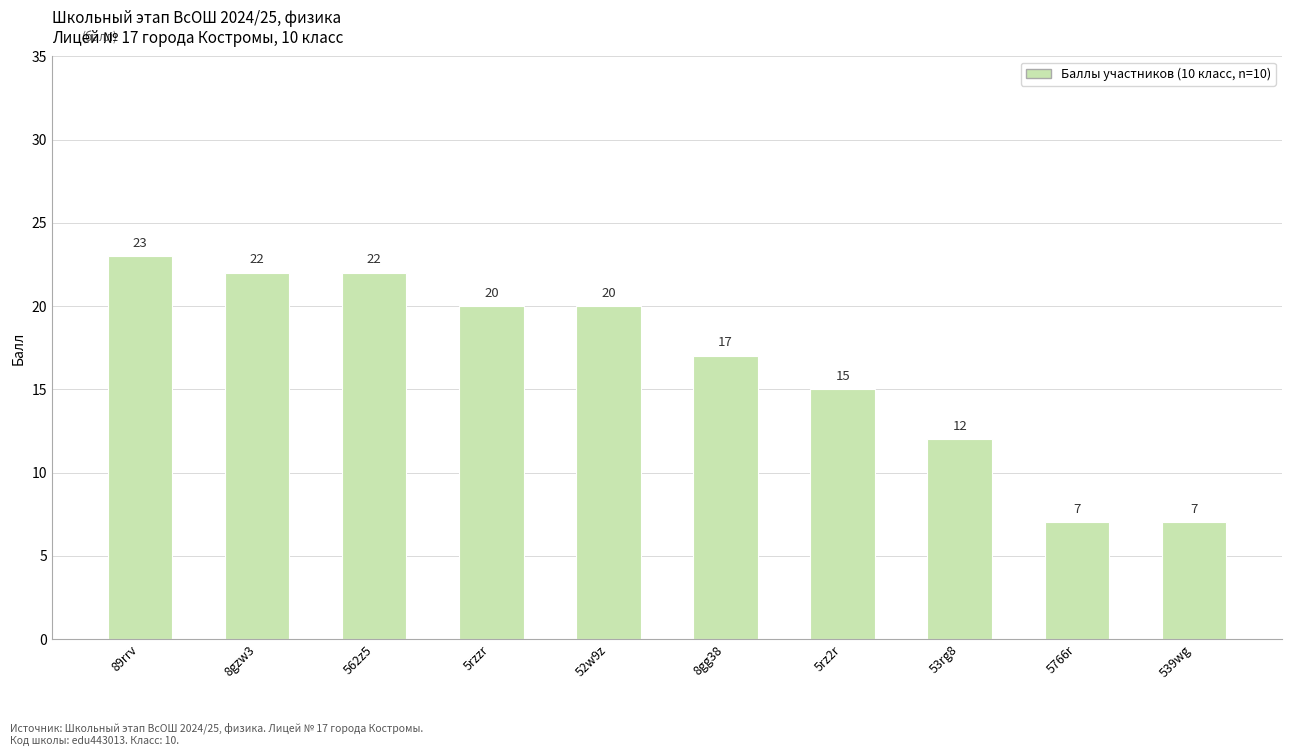

Does the chart contain any negative values?

No